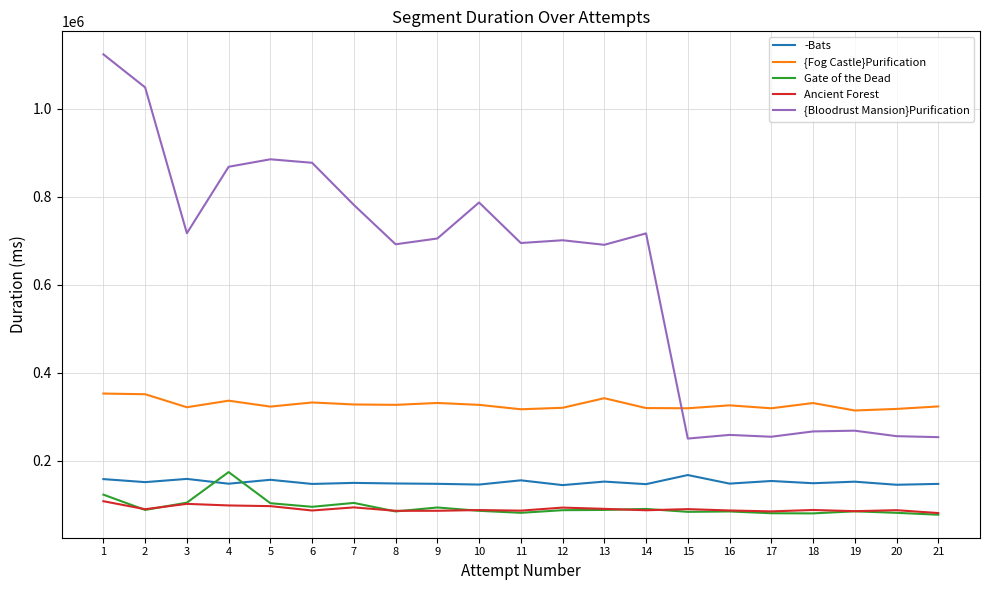

At which category is the sum across all series the highest?

1